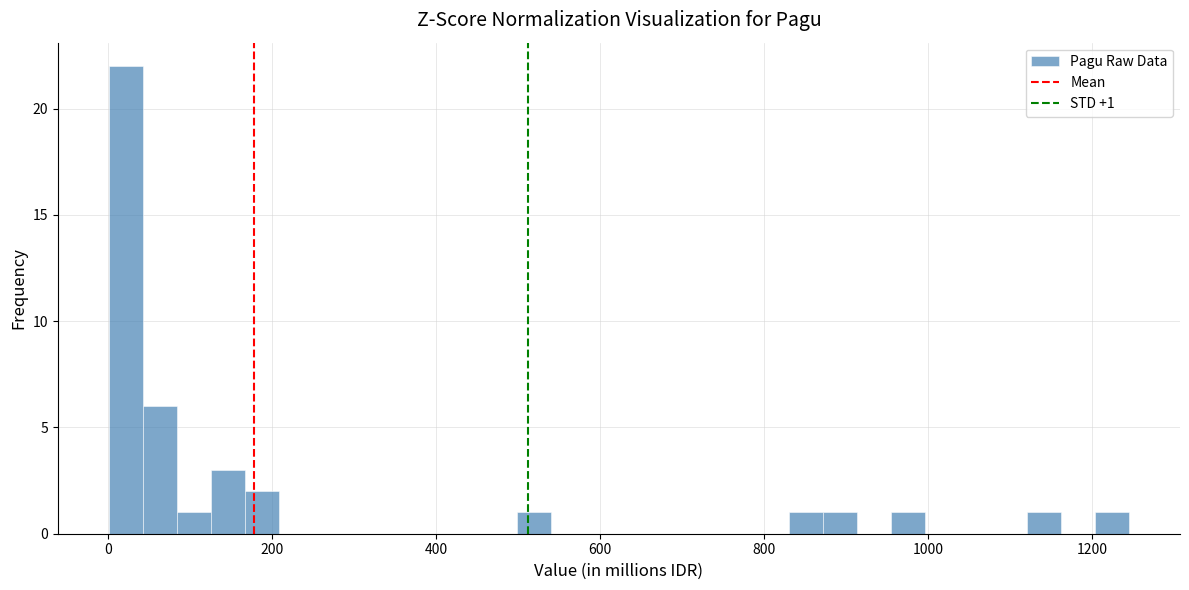

Read against the x-axis, roughly where is the centre of the tallest bar?

20